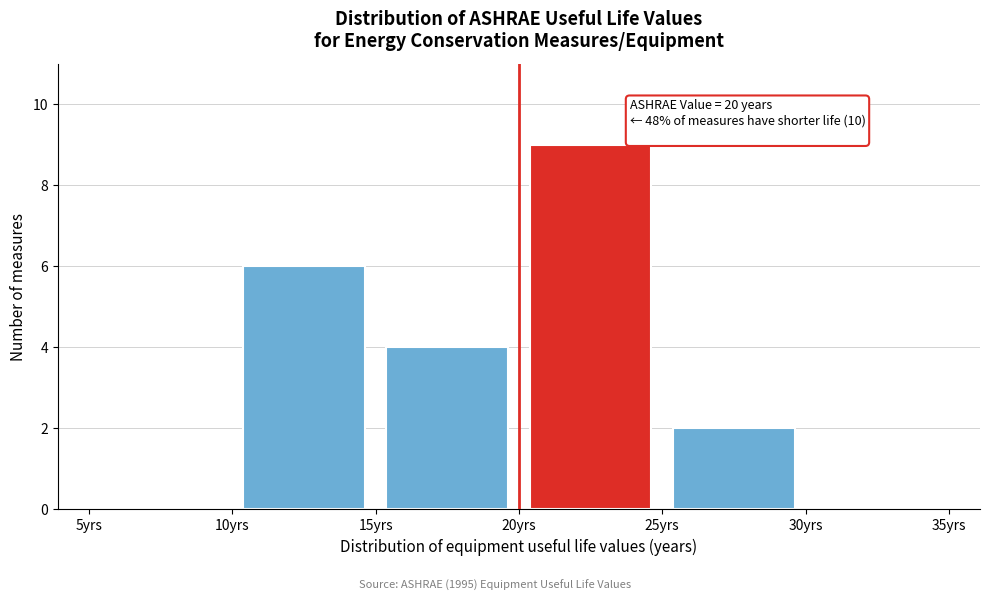

Which range on the x-axis has the tallest bar?

20 to 25